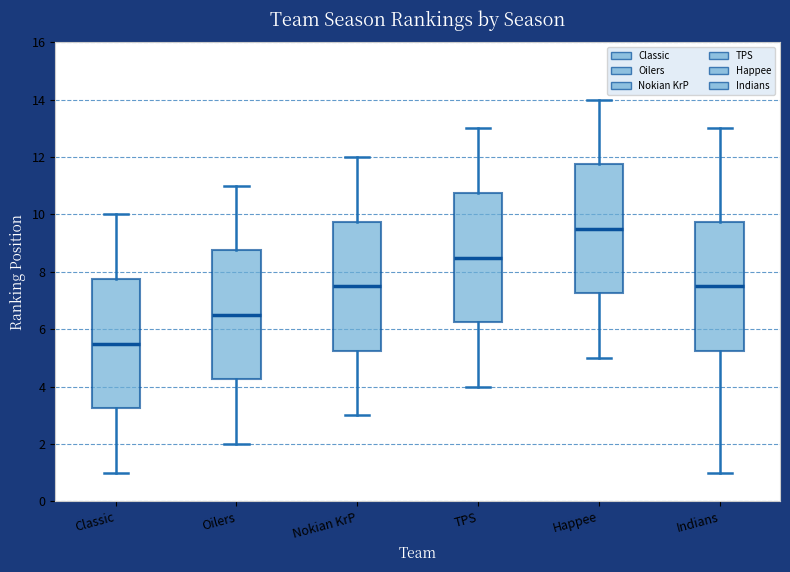

Reading left to right, read every box against the y-axis: the position of its median line, the range the box covers, and the ends of its whiskers. The values are not printed on the chart, so give them approximately, as read against the axis.

Classic: median 5.6, box 3.2 to 7.8, whiskers 1.0 to 10.0
Oilers: median 6.6, box 4.2 to 8.8, whiskers 2.0 to 11.0
Nokian KrP: median 7.6, box 5.2 to 9.8, whiskers 3.0 to 12.0
TPS: median 8.6, box 6.2 to 10.8, whiskers 4.0 to 13.0
Happee: median 9.6, box 7.2 to 11.8, whiskers 5.0 to 14.0
Indians: median 7.6, box 5.2 to 9.8, whiskers 1.0 to 13.0